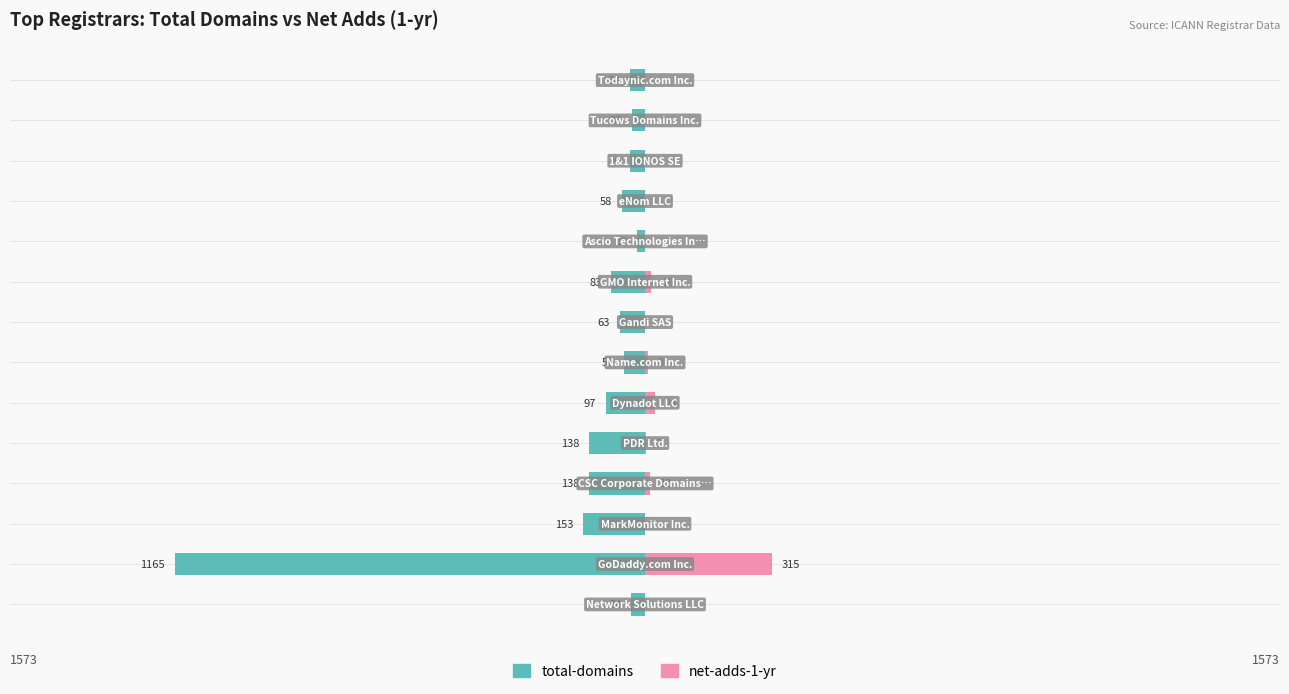

At how many categories does at least one series exceed -1055?

14